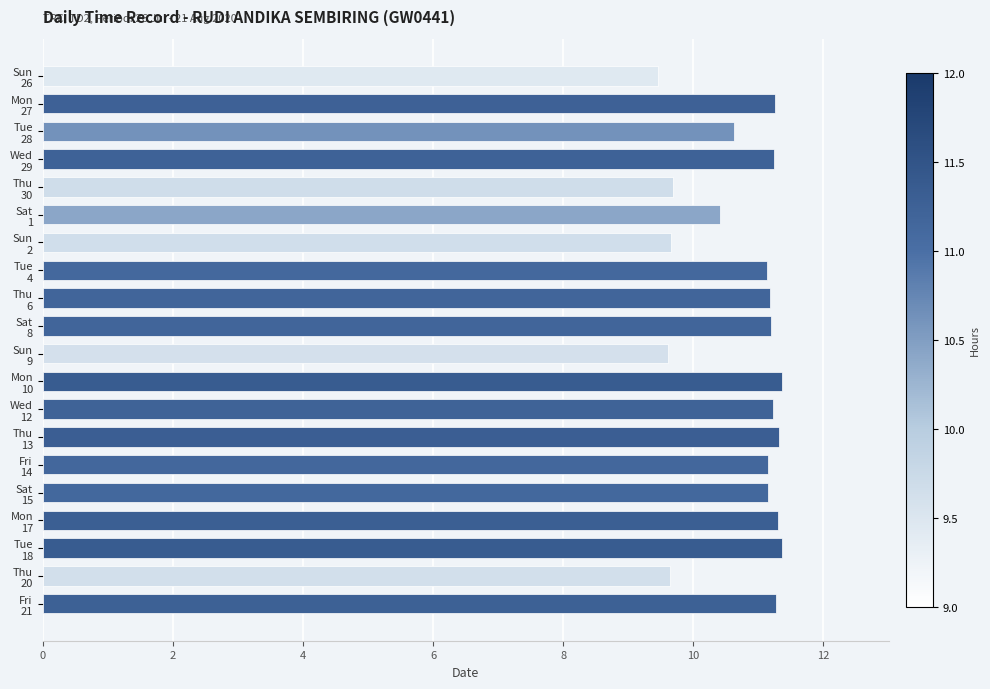

What is the greatest value displayed?

11.4